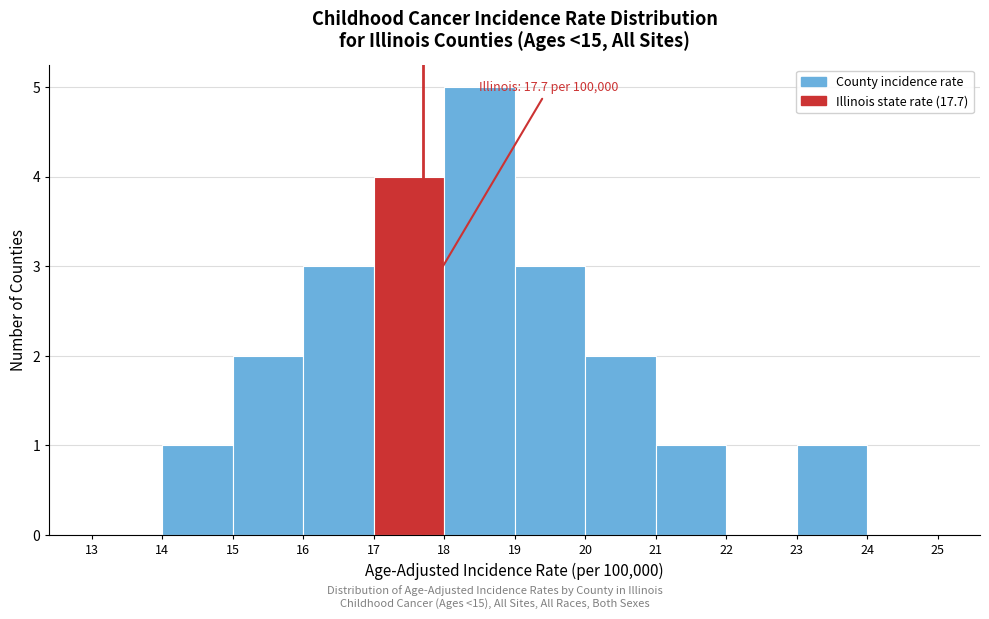

Over which range of the x-axis is the bar tallest?

18 to 19